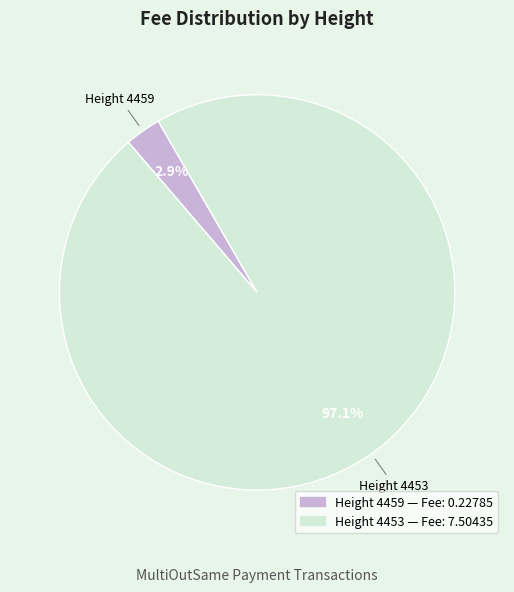

Is there any slice that represents more than half of the pie?

Yes